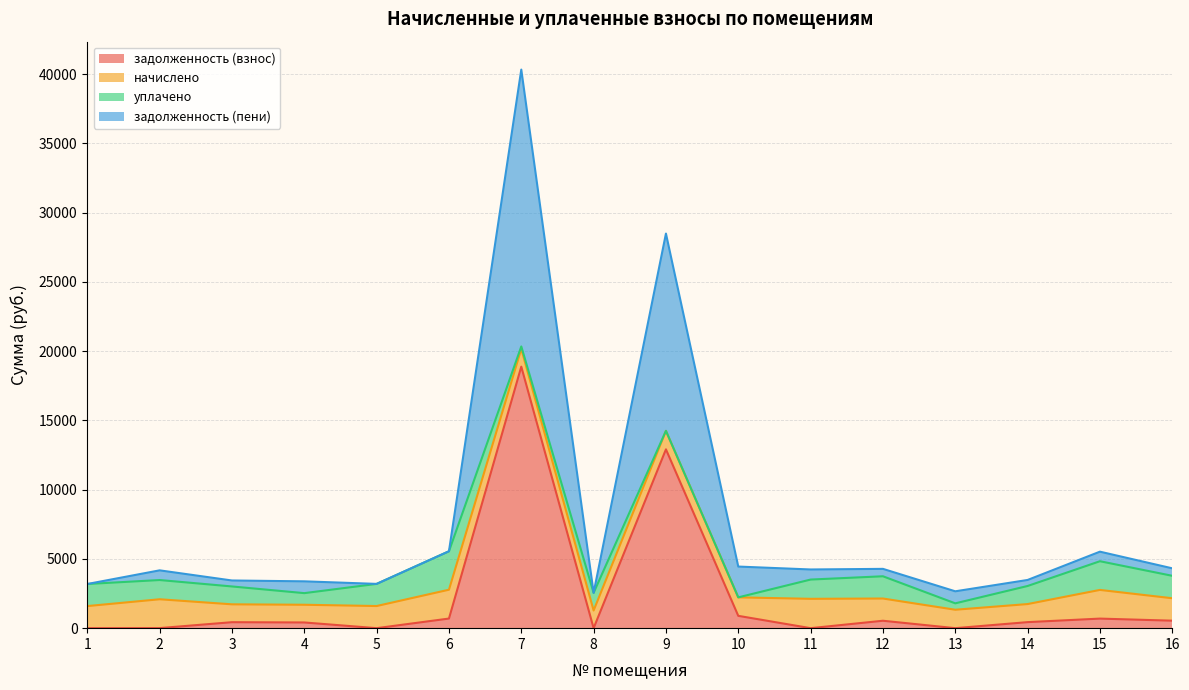

What are all the series names shown in the legend?

задолженность (взнос), начислено, уплачено, задолженность (пени)